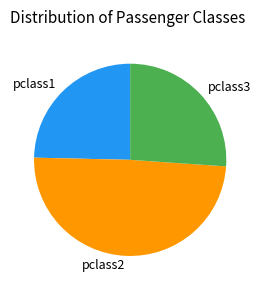

Is there any slice that represents more than half of the pie?

No